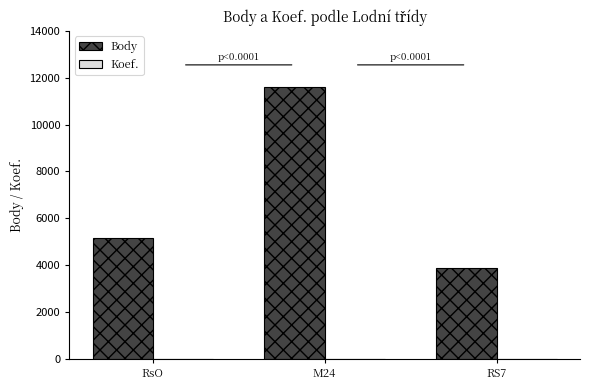

The Body series shows 2412 at RsO. True or false?

False